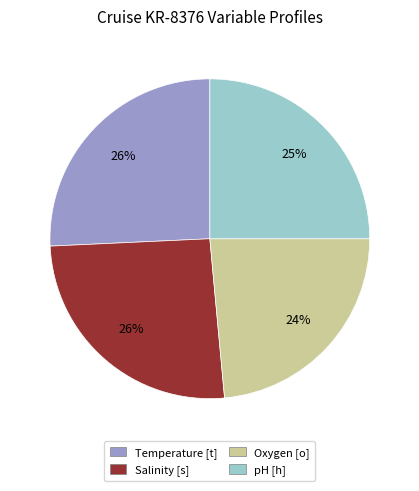

To the nearest percent, what portion does Temperature [t] represent?

26%